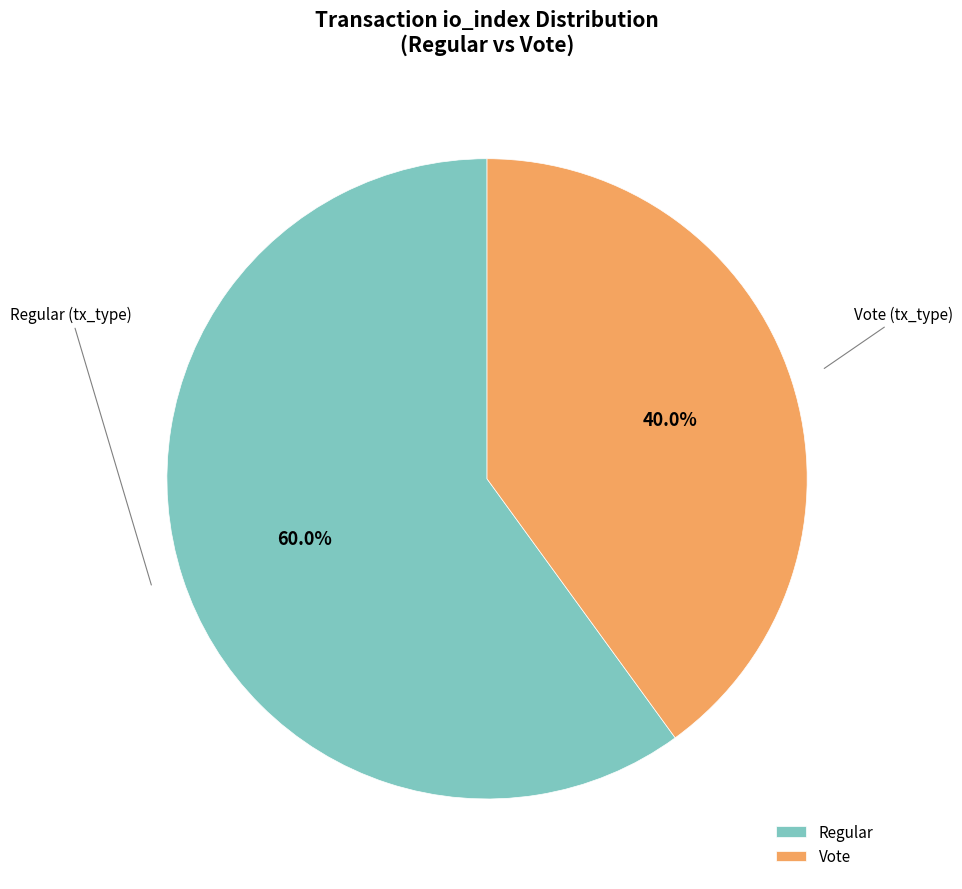

How many segments does this pie chart have?

2